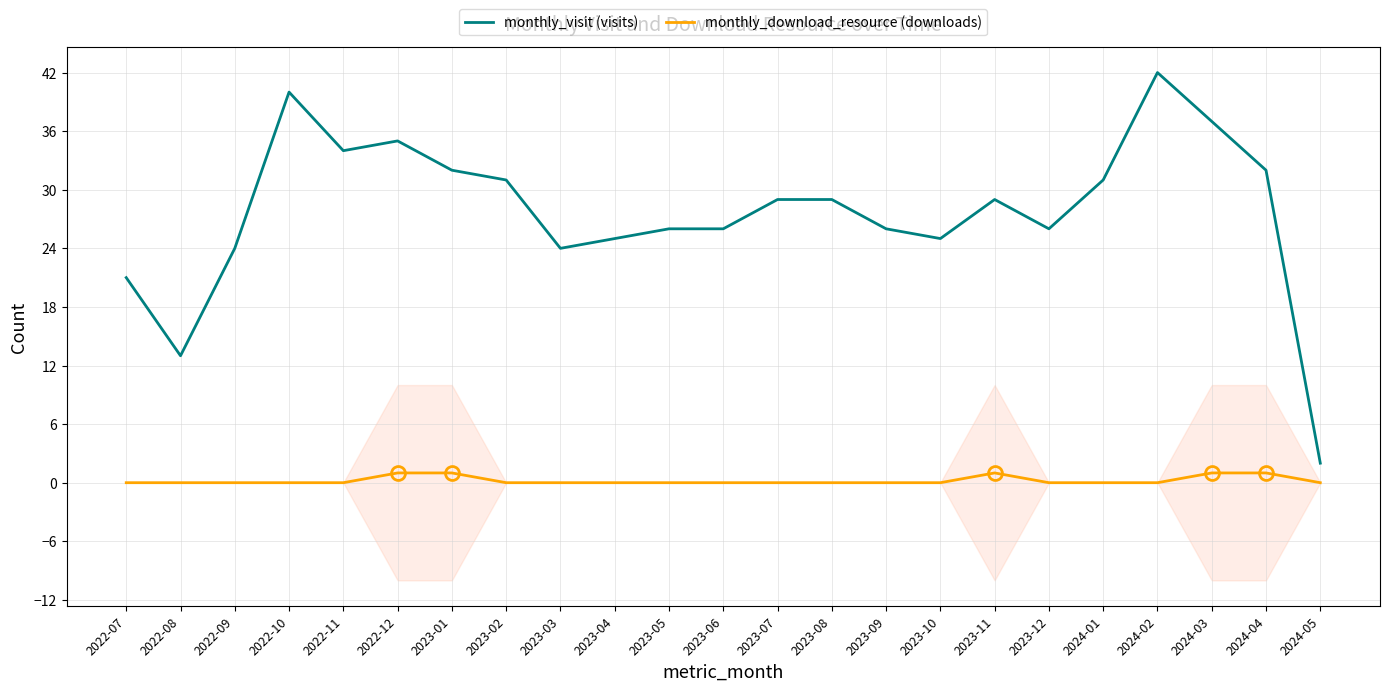

Is this an area chart (filled region under the line)?

No